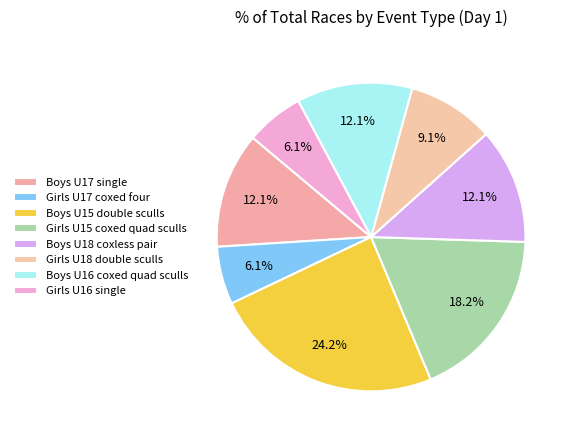

How much of the chart is everything except Girls U16 single?

93.9%